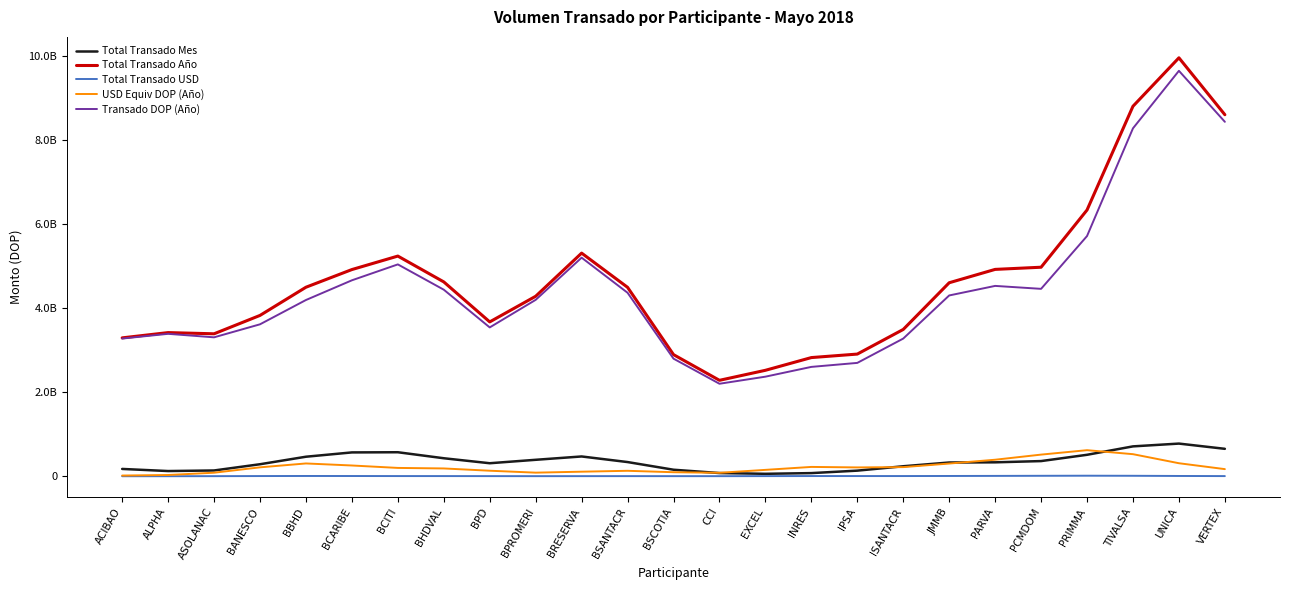

Does the chart display data point markers on the line(s)?

No